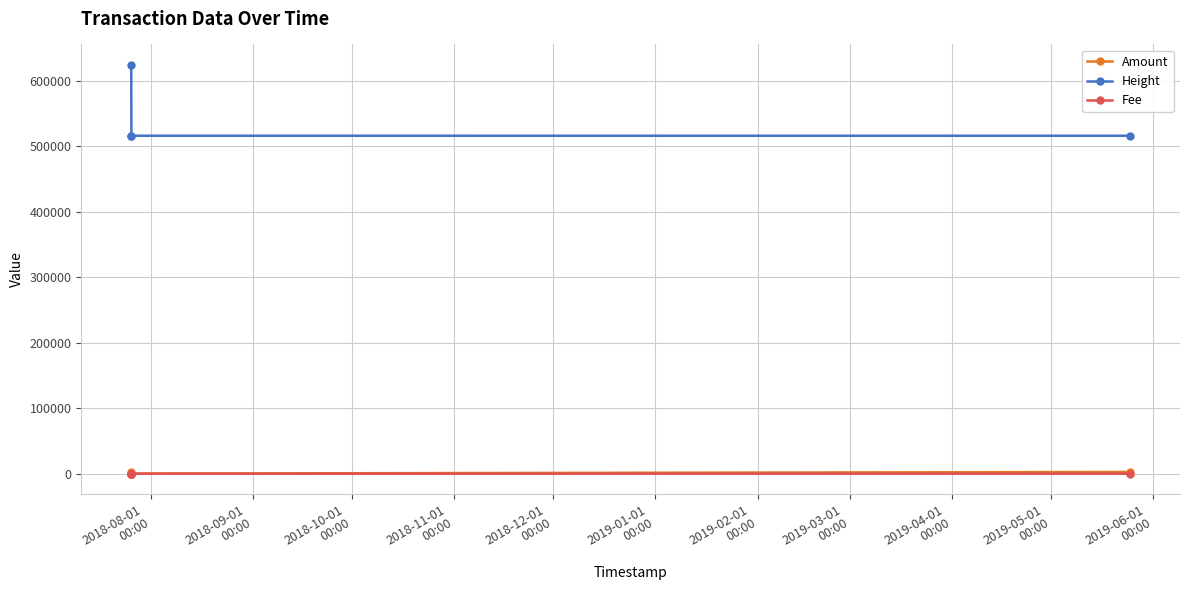

Is it true that Amount equals 1714.7 at 2018-08-01
00:00?

False